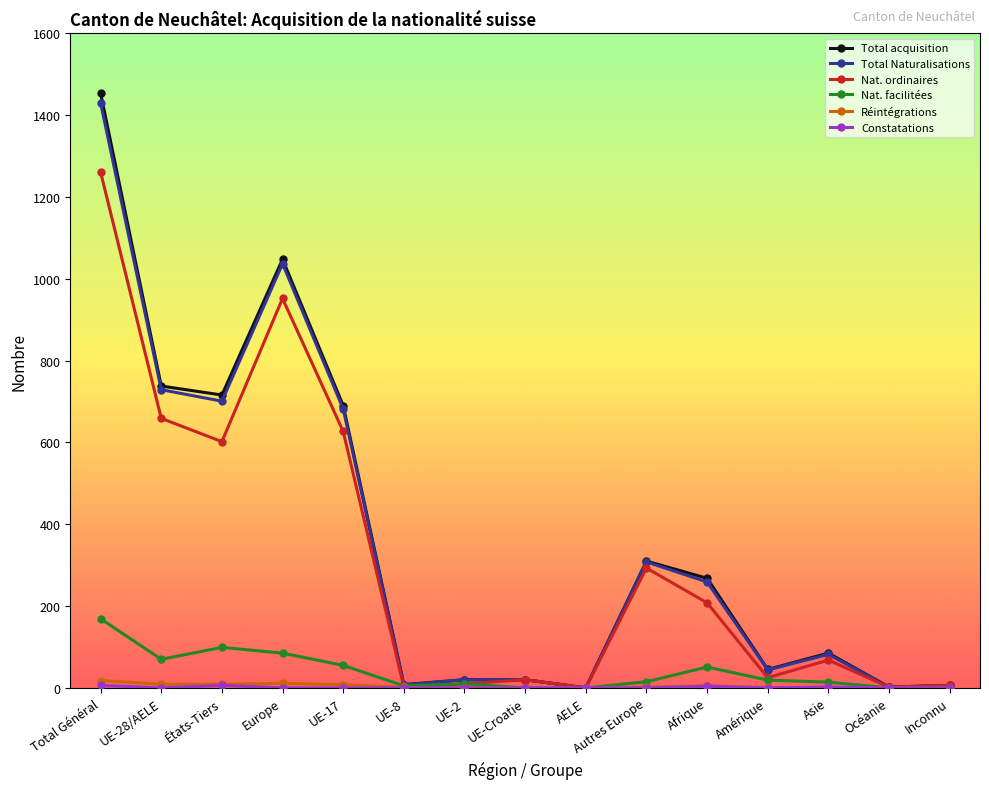

At which category does Total Naturalisations reach its first local peak?

Europe